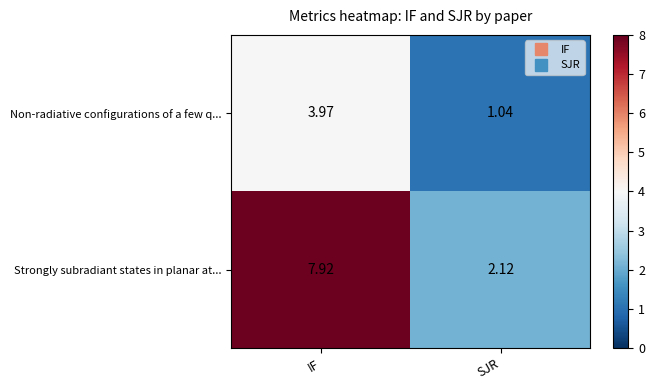

At how many categories does at least one series exceed 4?

1